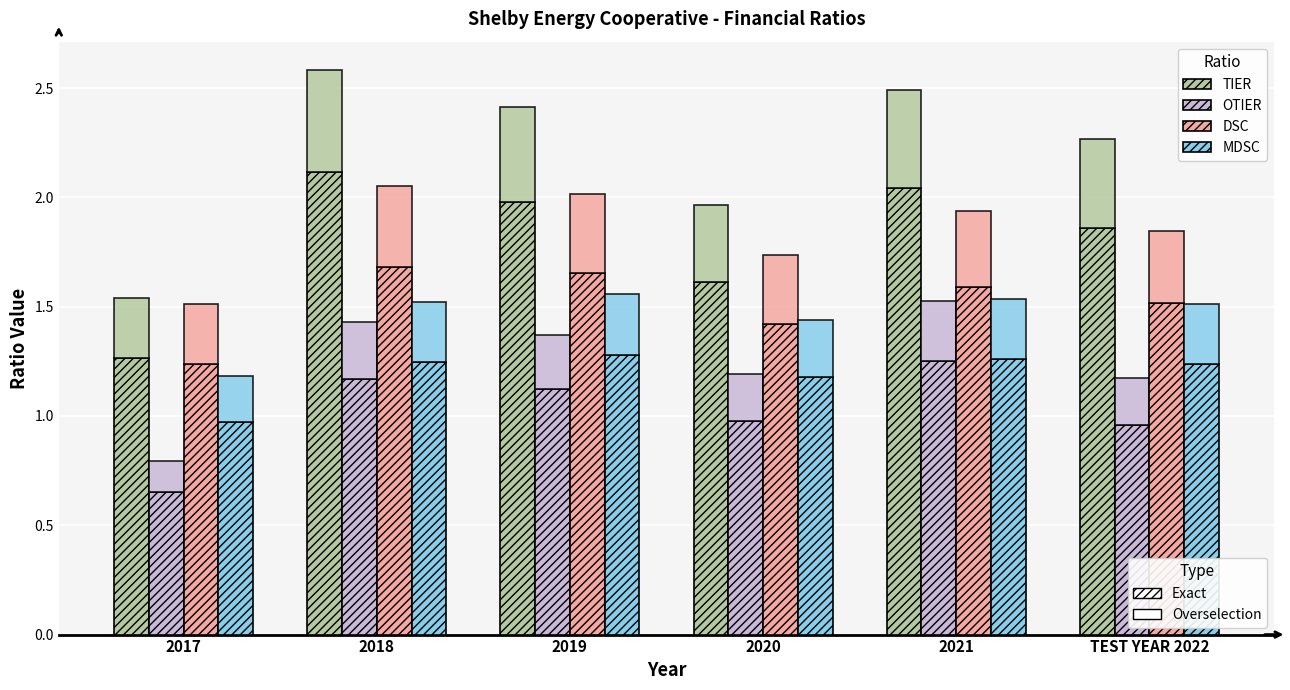

Reading left to right, what are all the values shown in this chart?

TIER: 1.3	2.1	2.0	1.6	2.0	1.9
OTIER: 0.7	1.2	1.1	1.0	1.3	1.0
DSC: 1.2	1.7	1.7	1.4	1.6	1.5
MDSC: 1.0	1.2	1.3	1.2	1.3	1.2